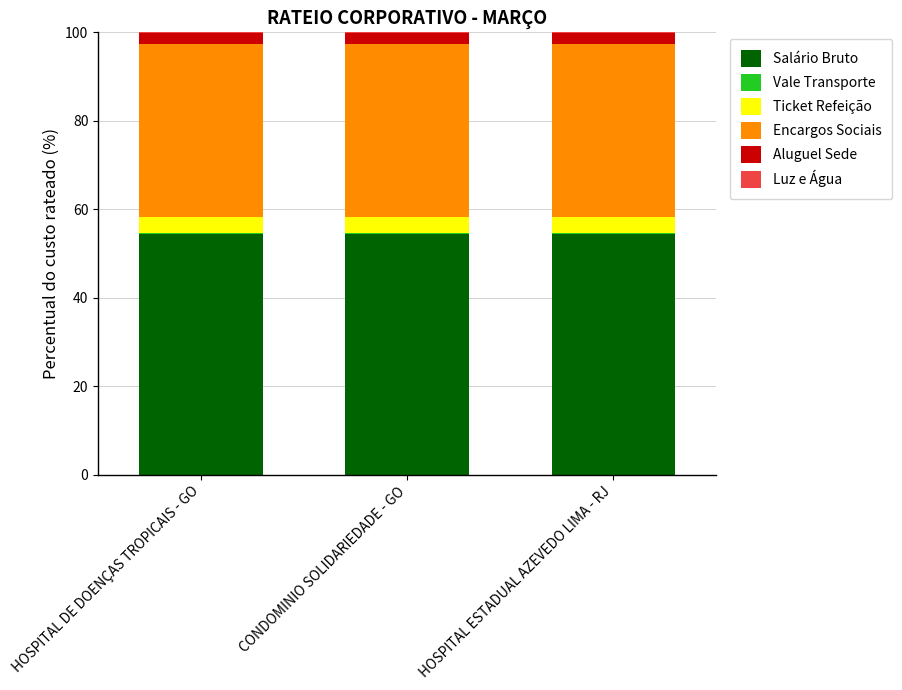

Count the number of data series in this chart.

6